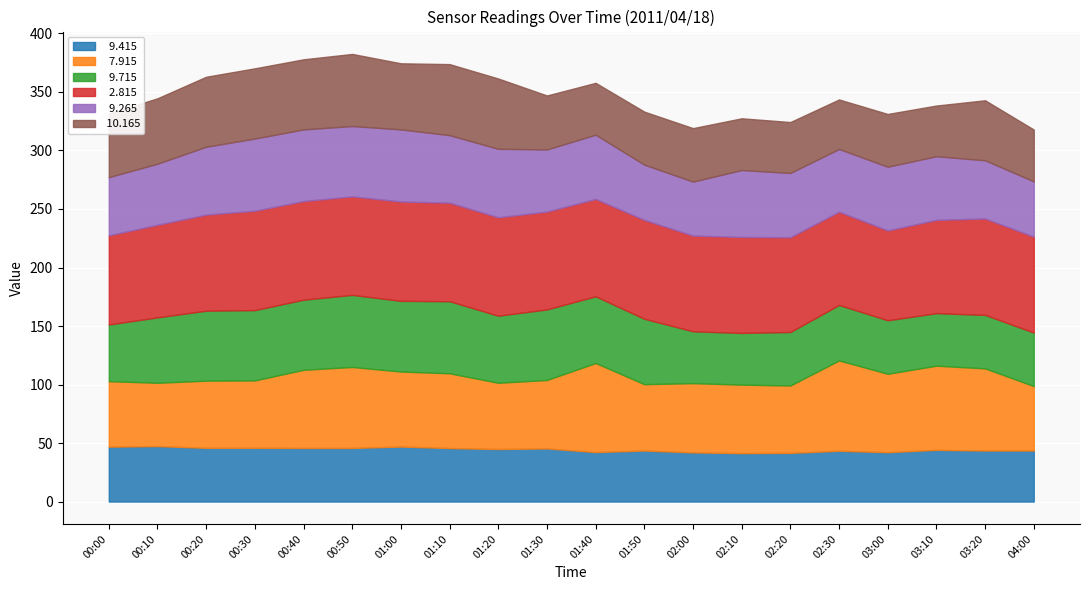

Reading left to right, what are all the values shown in this chart?

  9.415: 46.9	47.4	45.9	45.9	45.8	45.8	47.0	45.7	44.9	45.4	42.3	43.6	42.0	41.4	41.6	43.4	42.2	44.2	43.6	43.6
  7.915: 56.0	54.1	57.4	57.6	66.8	69.2	64.1	63.9	56.6	58.5	76.1	56.7	59.2	58.5	57.6	77.2	67.0	71.9	70.2	55.1
  9.715: 48.4	55.9	59.8	60.1	59.9	61.6	60.4	61.6	57.3	60.3	57.0	55.9	44.3	44.2	45.7	47.4	45.7	44.9	45.7	45.7
  2.815: 76.2	79.1	82.1	84.9	84.3	84.2	84.9	84.2	84.1	83.6	83.2	84.5	81.8	82.0	81.0	79.7	76.8	79.7	82.4	82.0
  9.265: 49.7	52.2	58.0	61.7	61.2	60.1	61.6	57.7	58.5	53.1	54.9	47.2	46.1	57.2	54.9	53.6	54.4	54.4	49.7	47.2
 10.165: 54.3	55.9	59.8	60.0	59.9	61.6	56.5	60.7	60.1	46.1	44.3	45.3	45.7	44.2	43.5	42.3	45.1	43.3	51.3	44.3